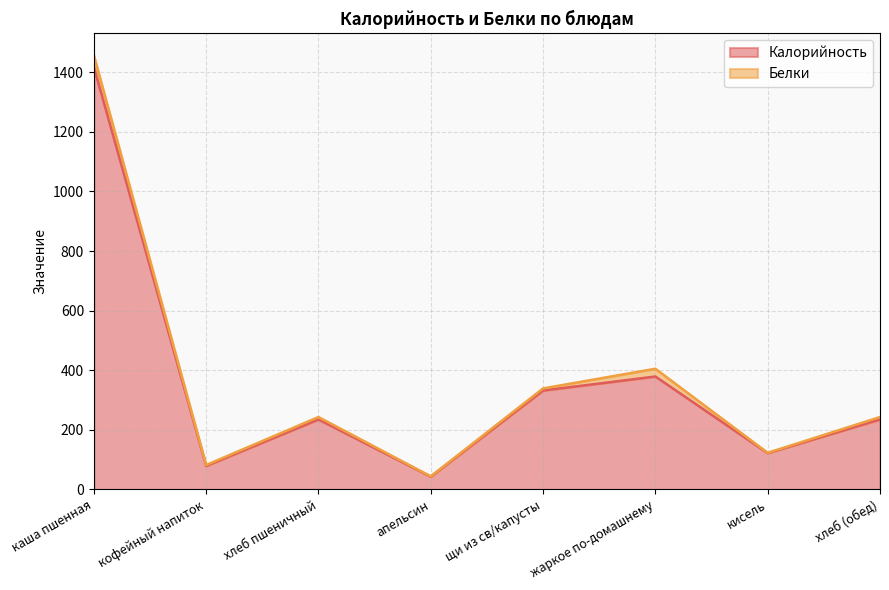

Where is the first local maximum?

хлеб пшеничный